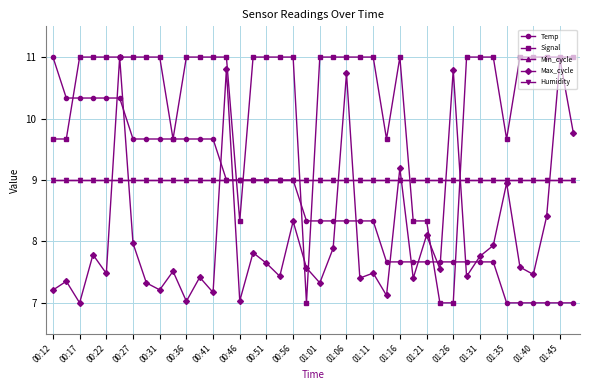

Is this an area chart (filled region under the line)?

No